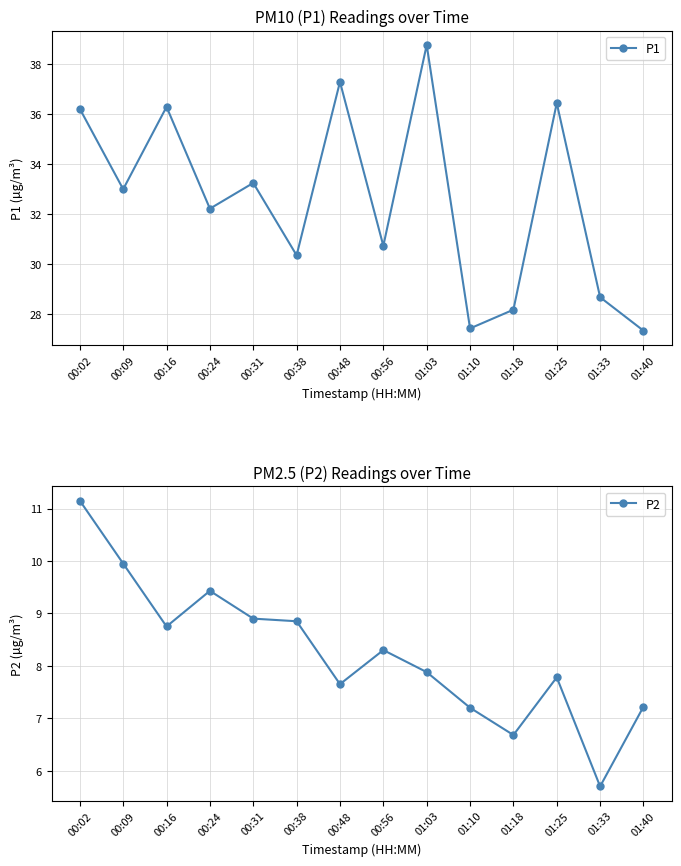

Where does the P1 series first go above 33?

00:02